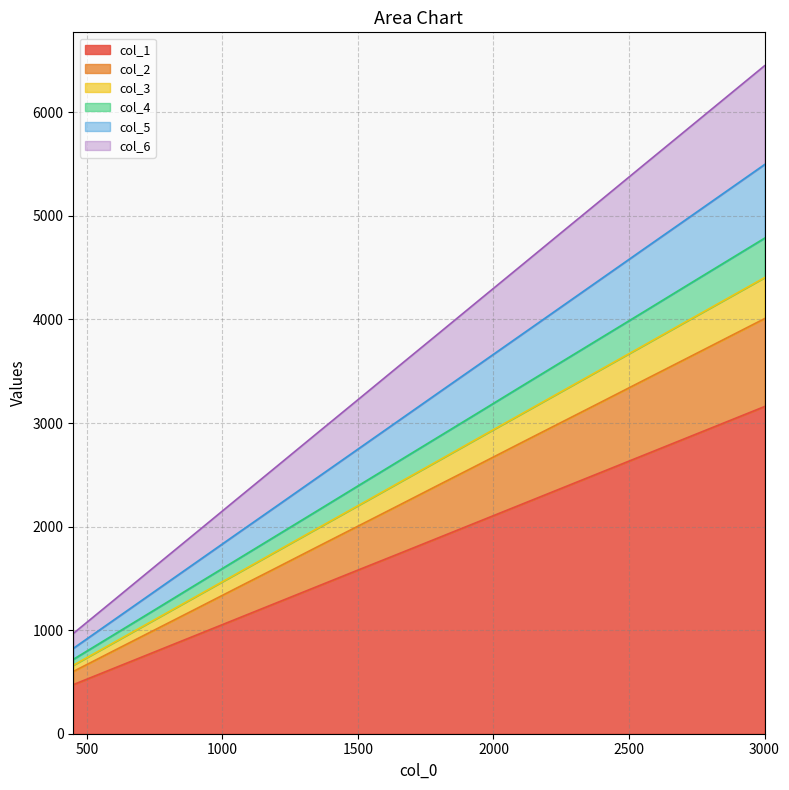

How many lines are shown in the chart?

6